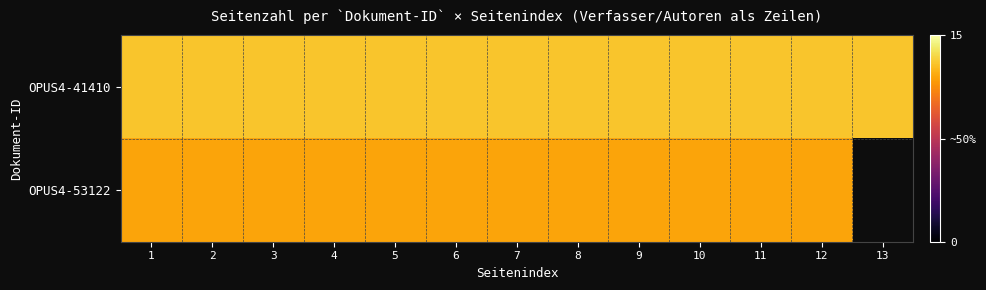

What is the sum of the OPUS4-53122 values at 8 and 12?

24.0